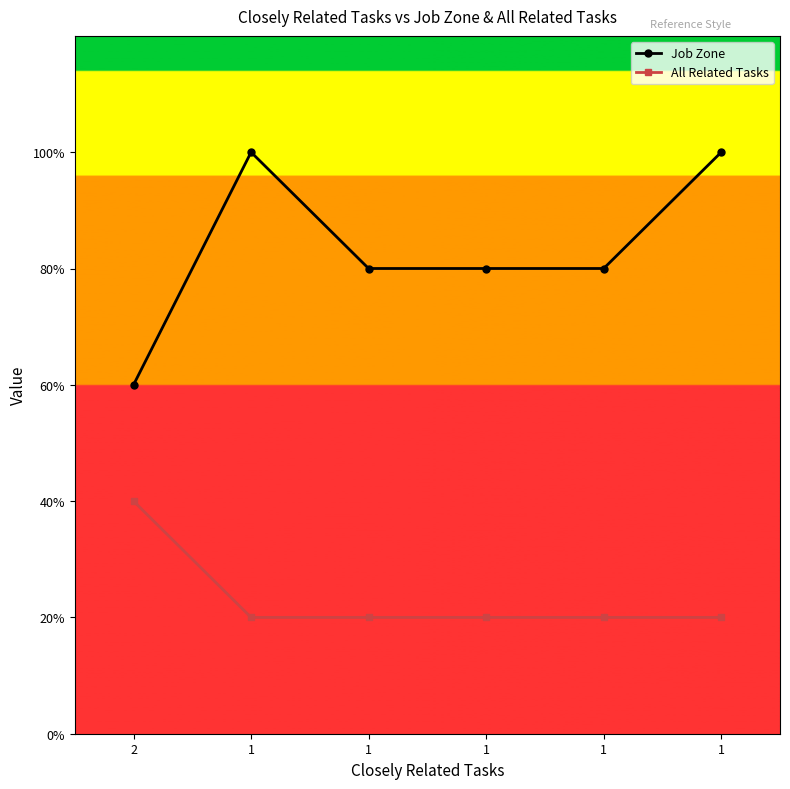

True or false: Job Zone and All Related Tasks cross at least once.

False